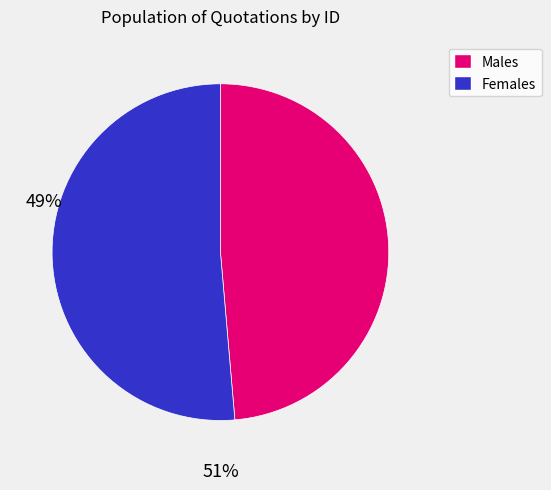

Does any single category account for the majority?

Yes